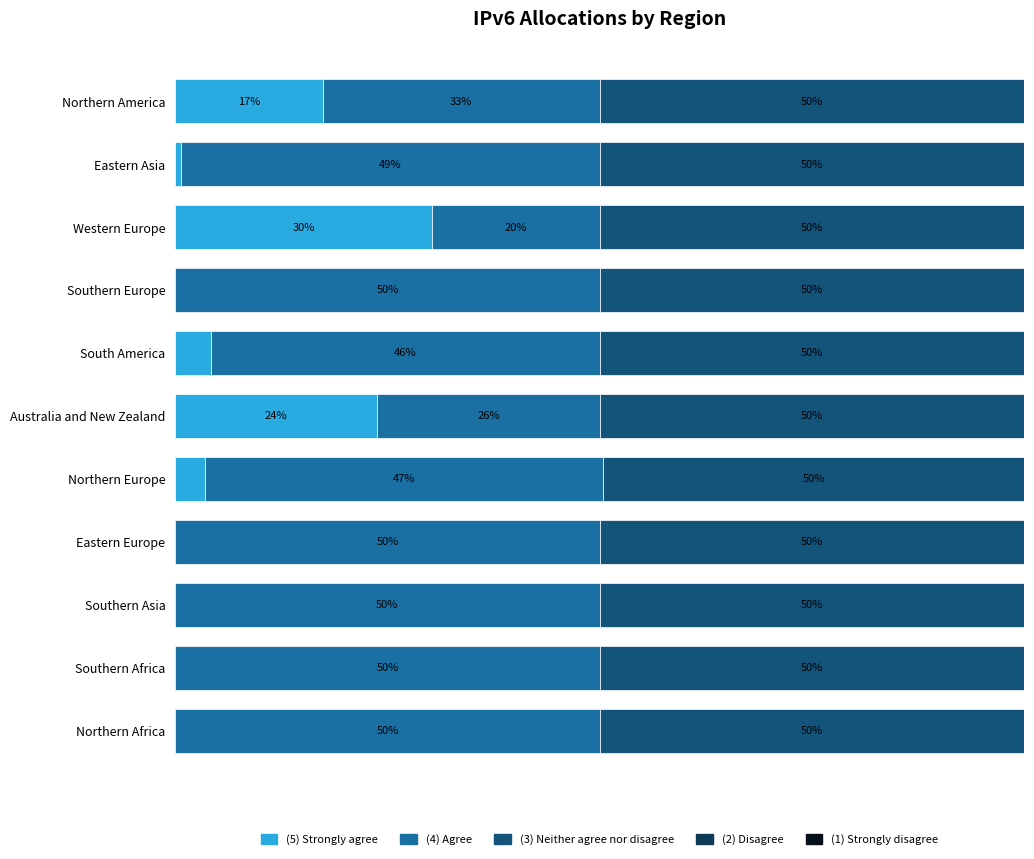

Where is (5) Strongly agree nearest to the value 15?

Northern America